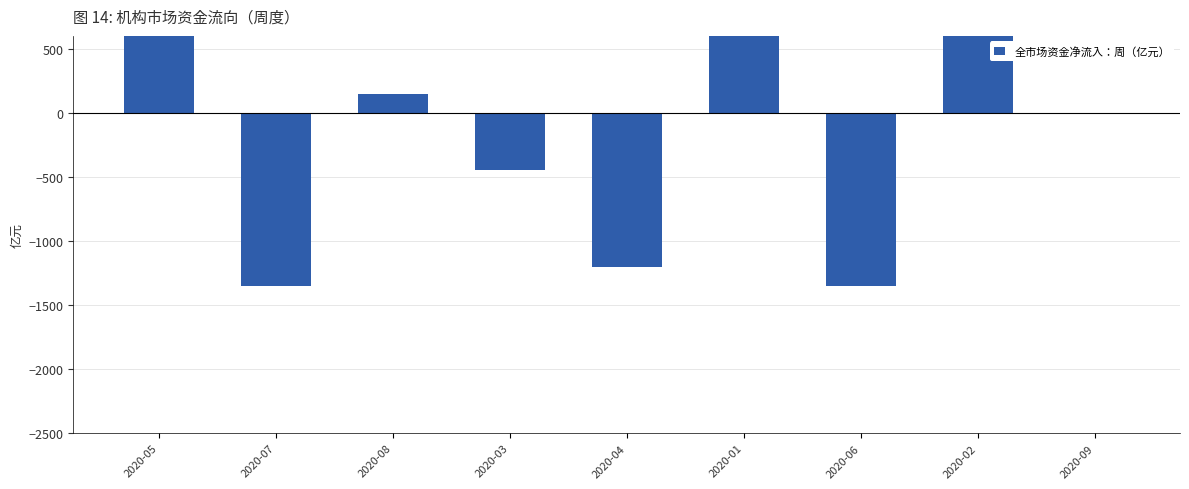

Reading left to right, list all the values displayed in this chart.

1200	-1350	150	-450	-1200	750	-1350	1350	0